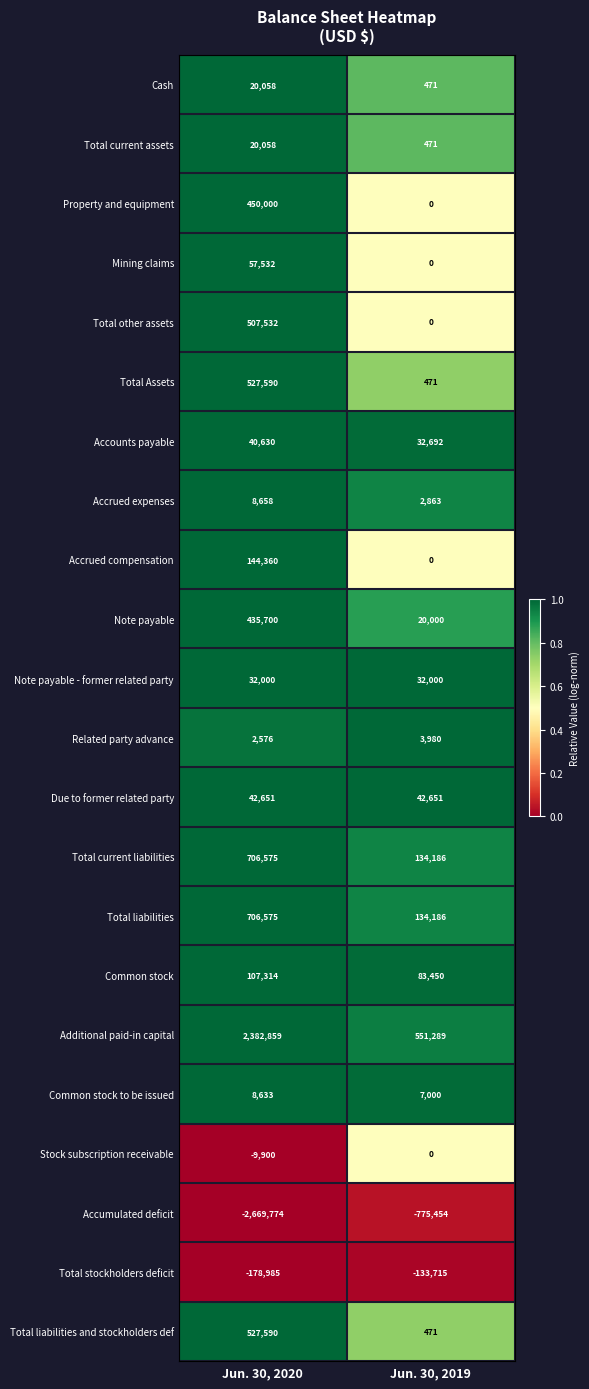

Is it true that Total other assets equals 154338 at Jun. 30, 2020?

False